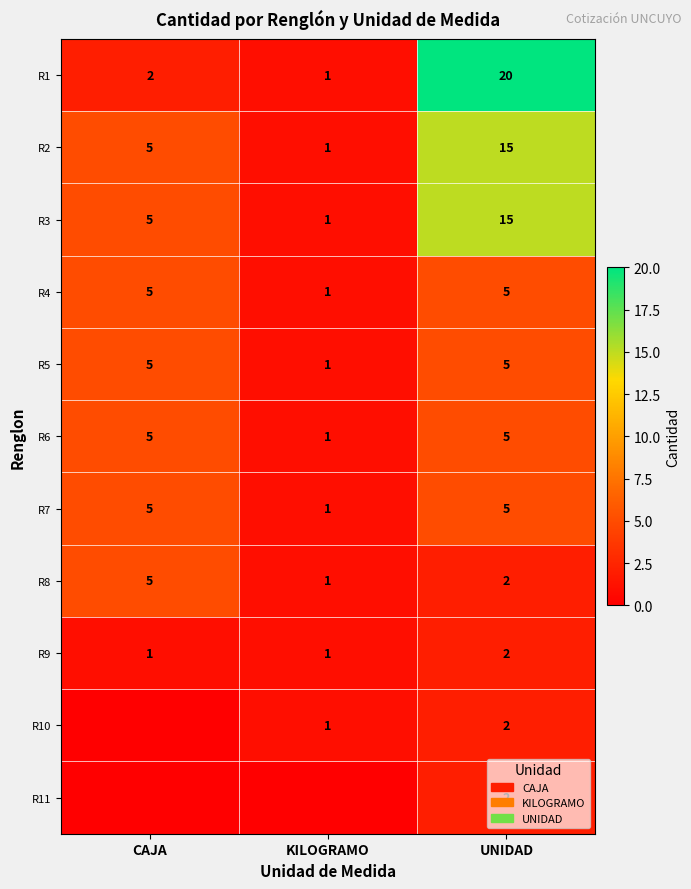

How many R8 values are between 1 and 5?

3